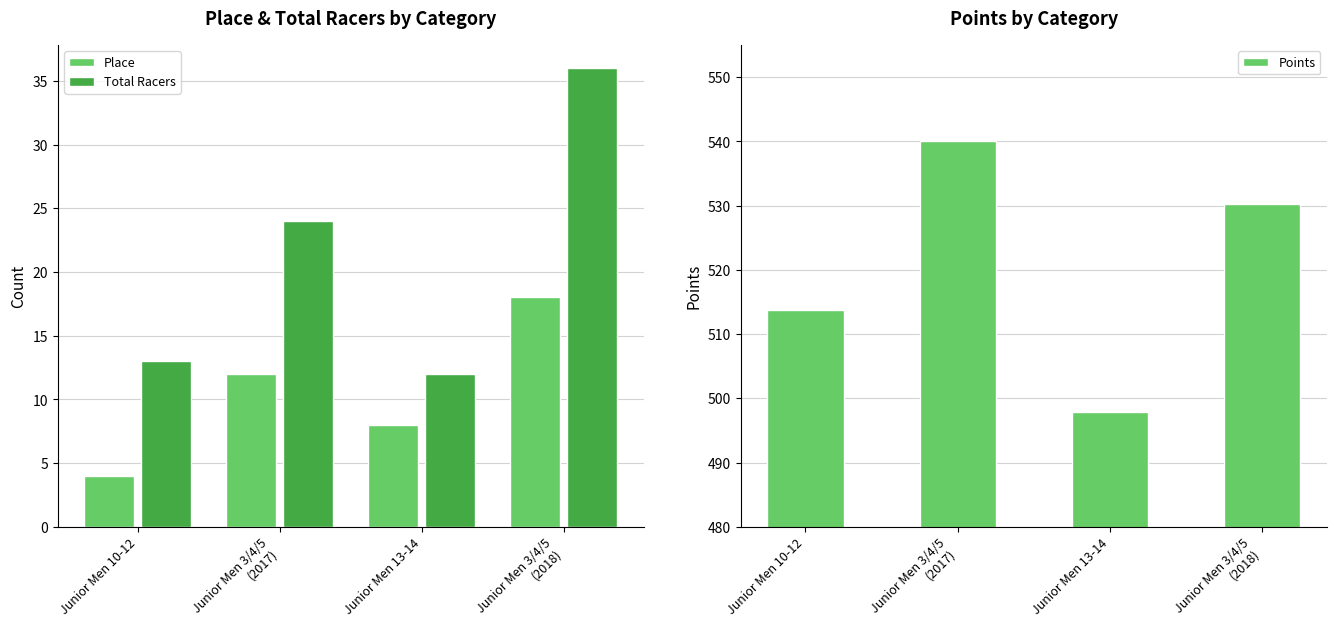

Which series has the largest range (max minus min)?

Points